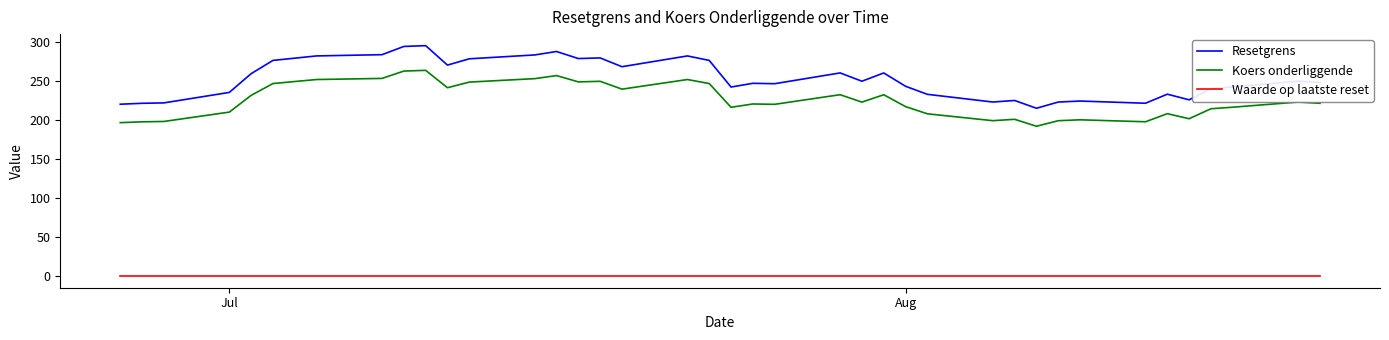

Which series has the widest spread of values?

Resetgrens